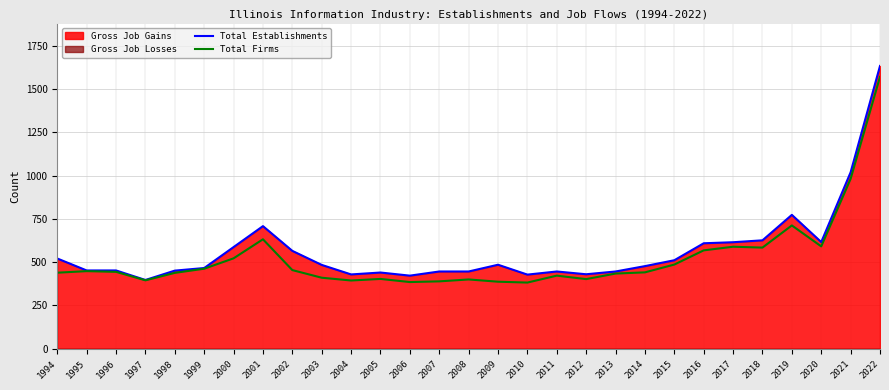

Where is Total Establishments nearest to the value 1015?

2021